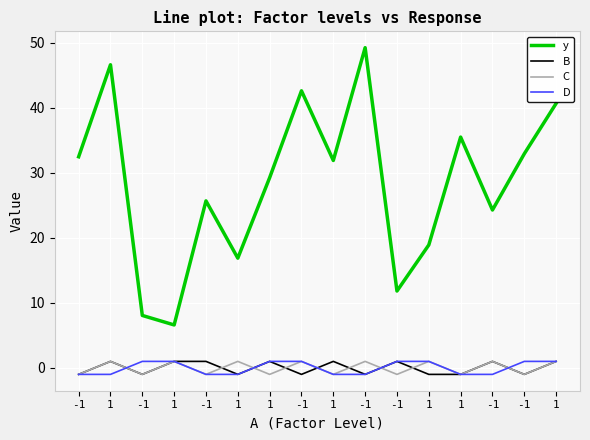

How many values in C are above zero?

8